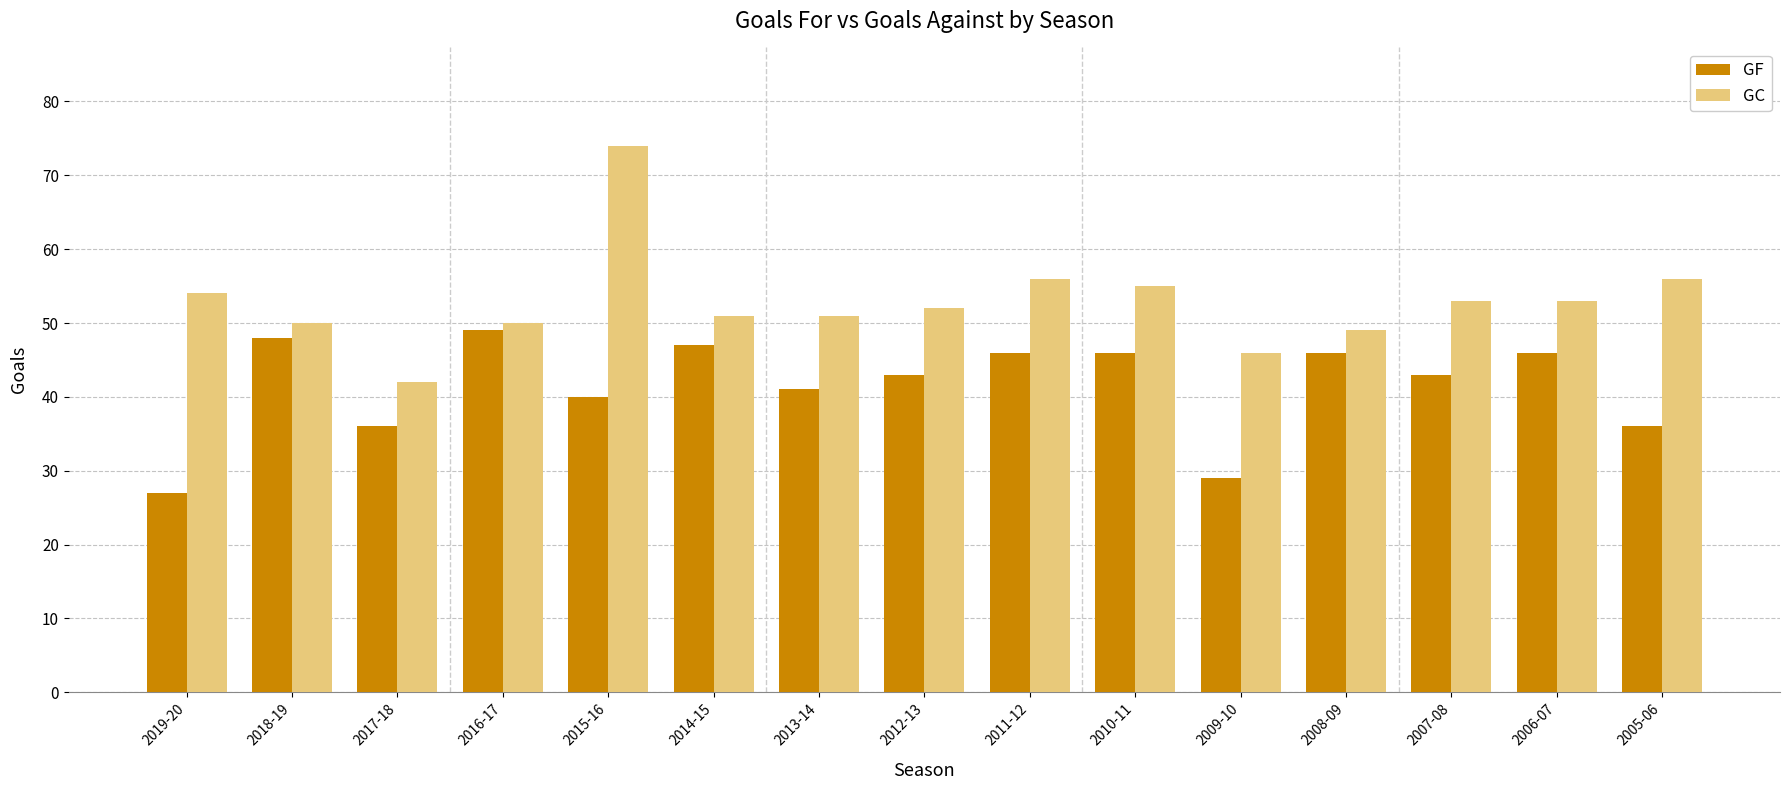

Reading left to right, extract all data points from this chart.

GF: 27	48	36	49	40	47	41	43	46	46	29	46	43	46	36
GC: 54	50	42	50	74	51	51	52	56	55	46	49	53	53	56